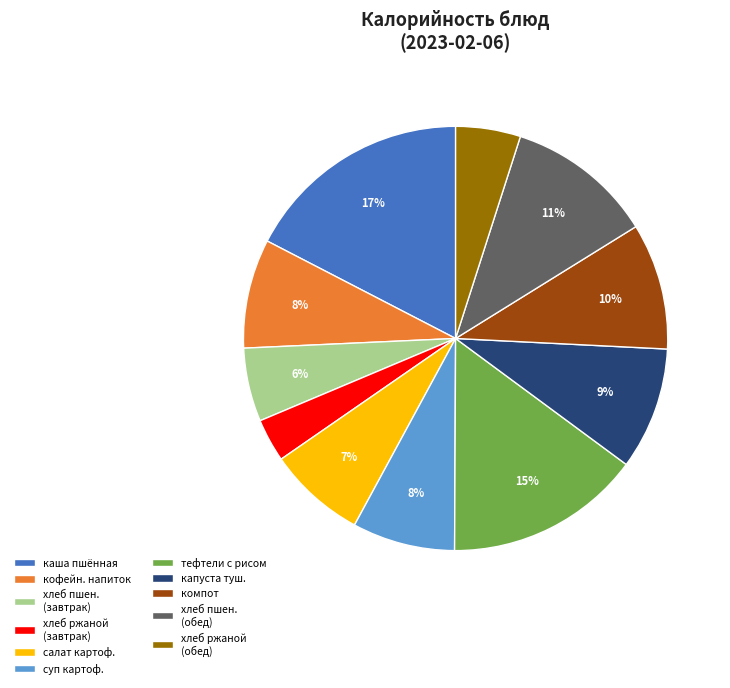

To the nearest percent, what is the difference between the largest and smallest slice percentages?

14%